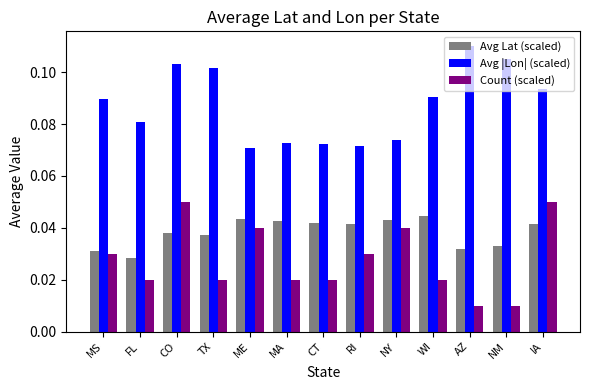

Is the value of Avg |Lon| (scaled) at RI greater than the value of Count (scaled) at CO?

Yes